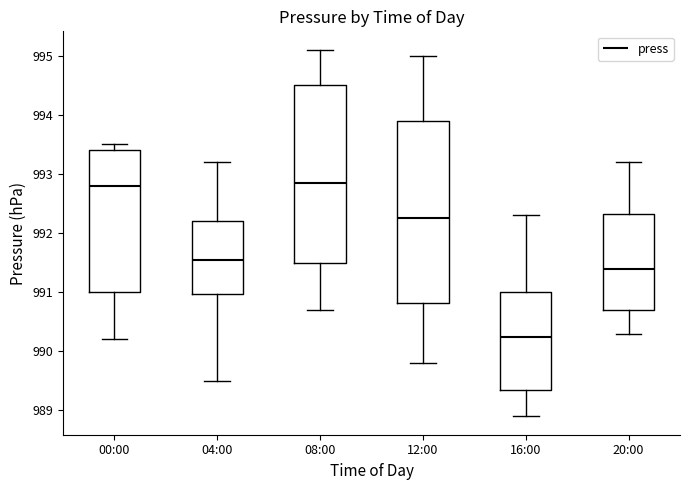

Reading left to right, read every box against the y-axis: the position of its median line, the range the box covers, and the ends of its whiskers. The values are not printed on the chart, so give them approximately, as read against the axis.

00:00: median 992.8, box 991.0 to 993.4, whiskers 990.2 to 993.5
04:00: median 991.6, box 991.0 to 992.2, whiskers 989.5 to 993.2
08:00: median 992.9, box 991.5 to 994.5, whiskers 990.7 to 995.1
12:00: median 992.3, box 990.8 to 993.9, whiskers 989.8 to 995.0
16:00: median 990.3, box 989.4 to 991.0, whiskers 988.9 to 992.3
20:00: median 991.4, box 990.7 to 992.3, whiskers 990.3 to 993.2